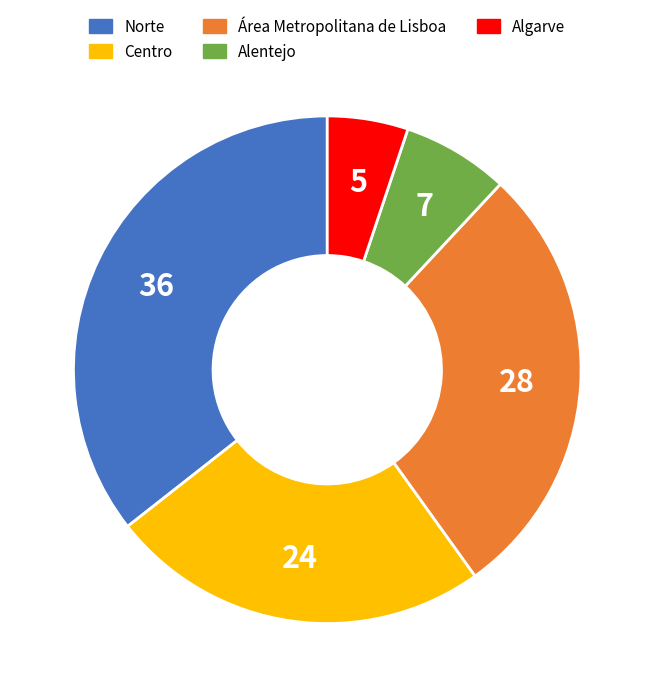

What is the ratio of the value at Alentejo to the value at Algarve?

1.3